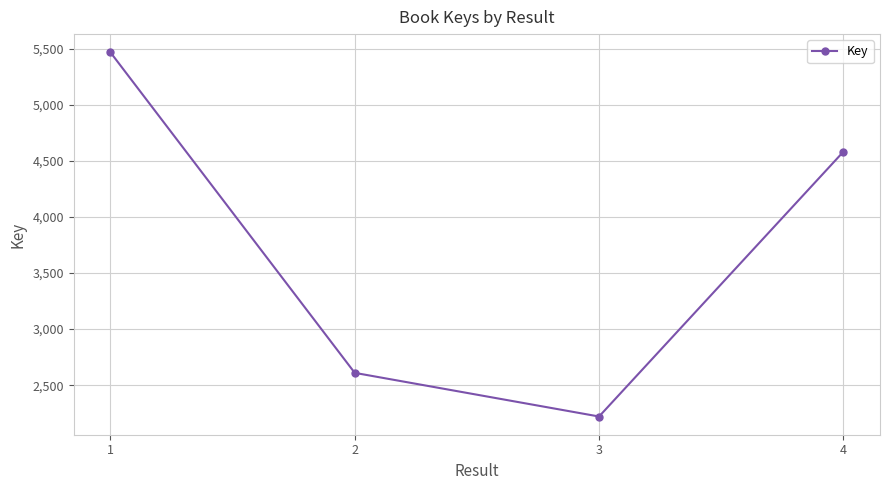

True or false: the data shows 1153 at 2.

False